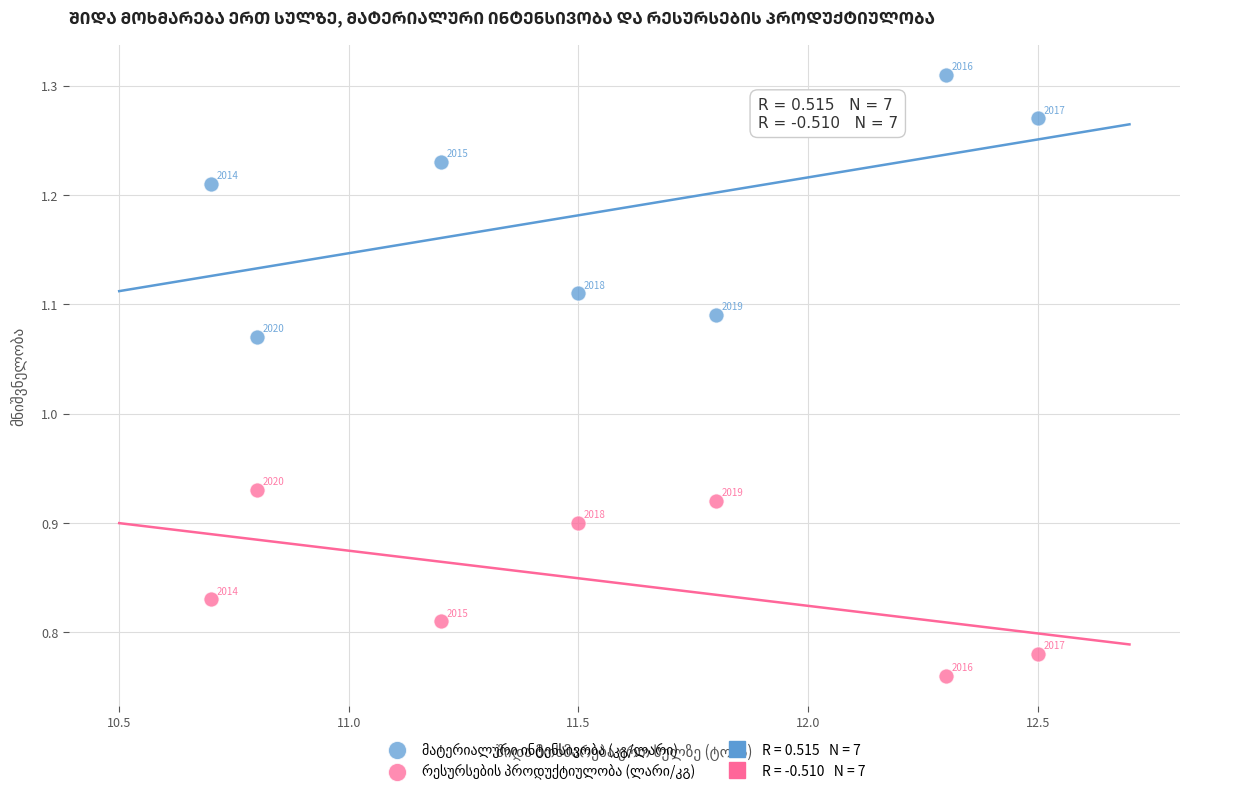

Across all data points, what is the range of X values (max minus min)?

1.8